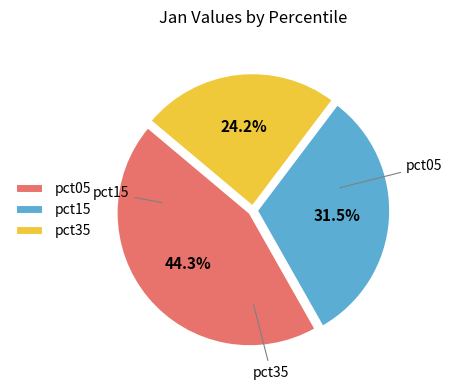

Rank the categories by value from highest to lowest.

pct05, pct15, pct35